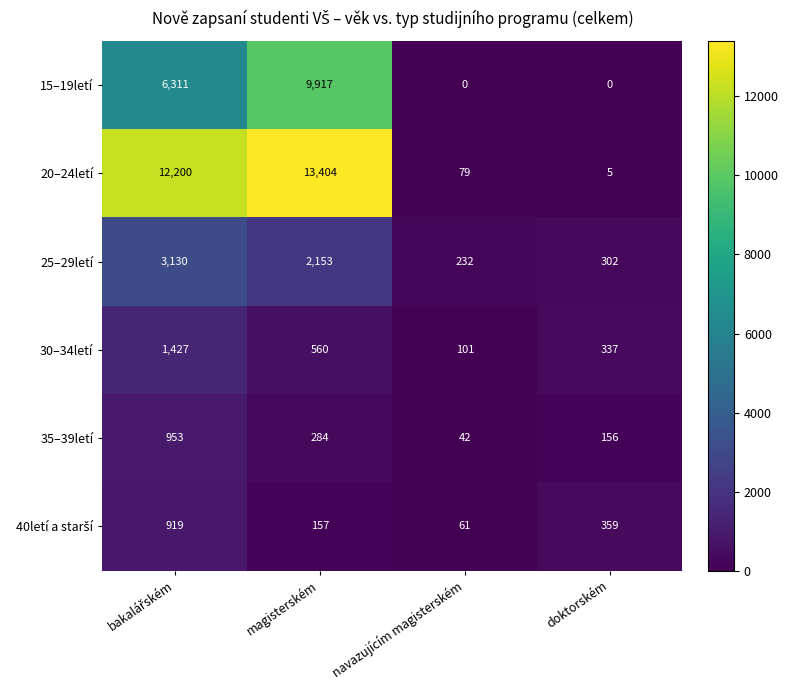

At how many categories does at least one series exceed 12180?

2